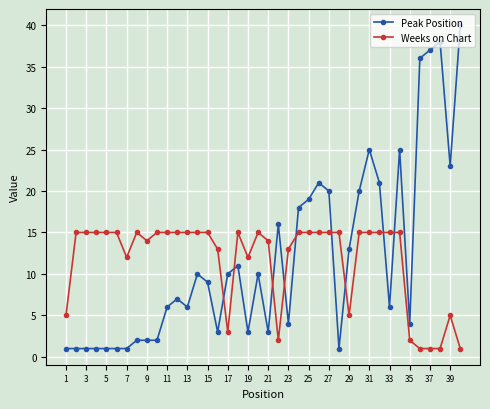

True or false: Weeks on Chart and Peak Position intersect in this chart.

True